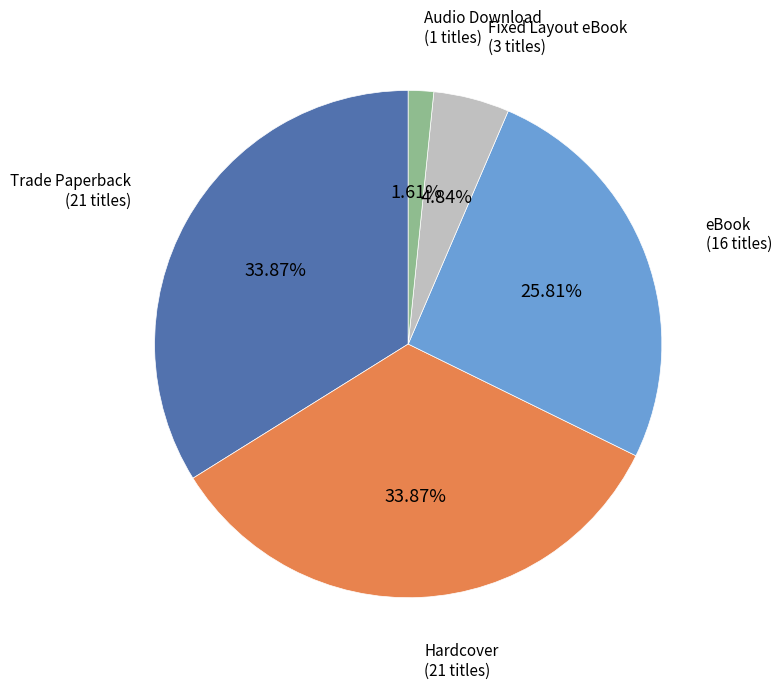

Approximately how many times larger is the value at Fixed Layout eBook compared to Trade Paperback?

0.1